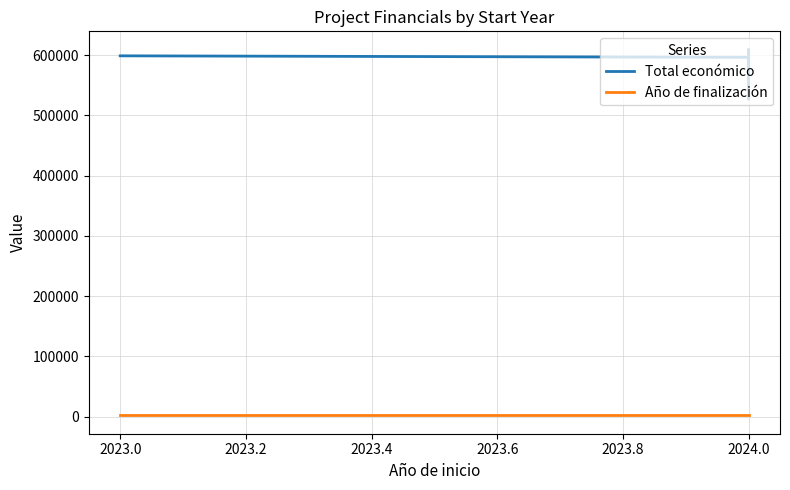

What is the difference between the Total económico values at 2023.0 and 2024.0?

1589